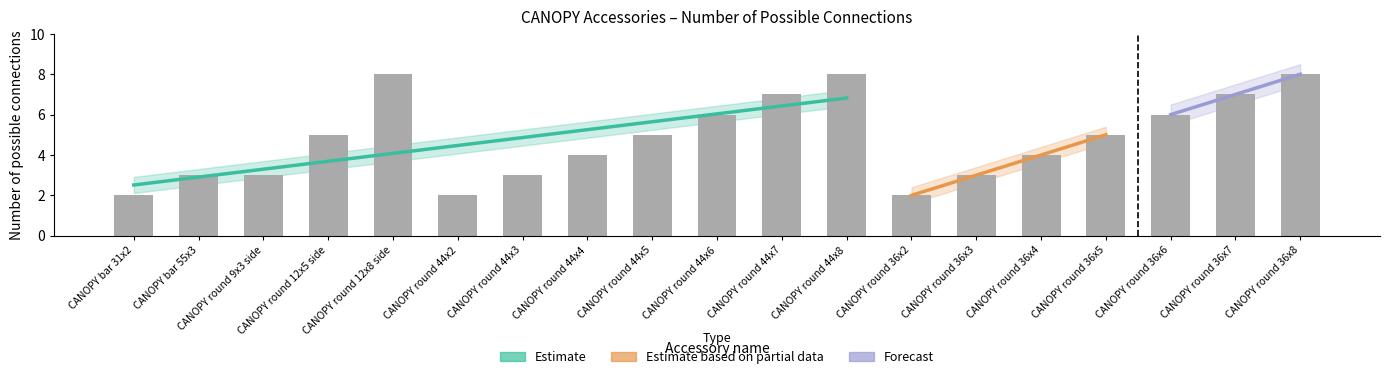

What is the ratio of the value at CANOPY round 36x6 to the value at CANOPY round 36x8?

0.8